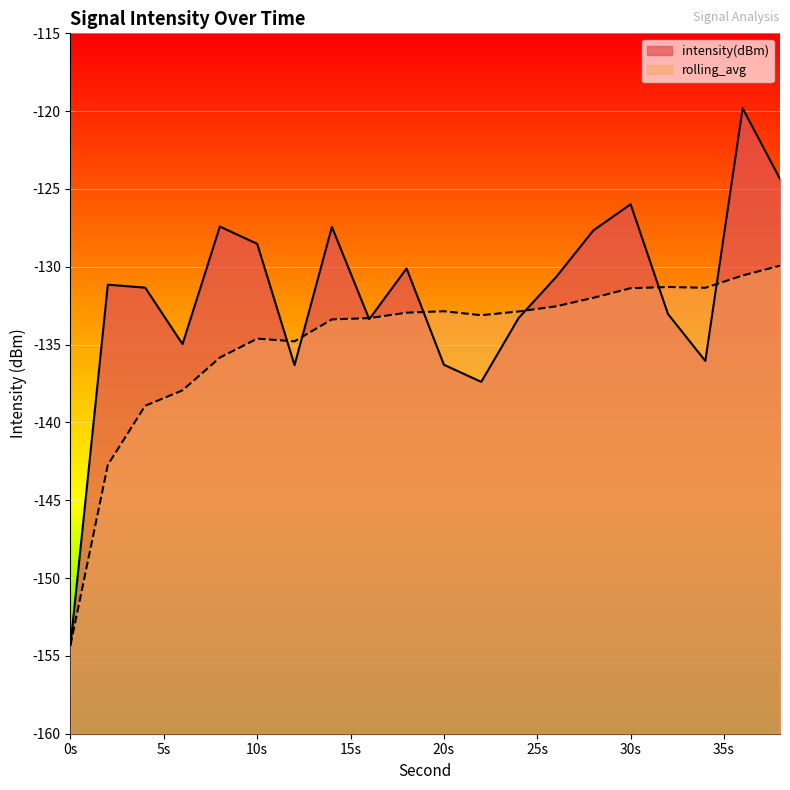

True or false: rolling_avg has a value of -131.3 at 32.

True